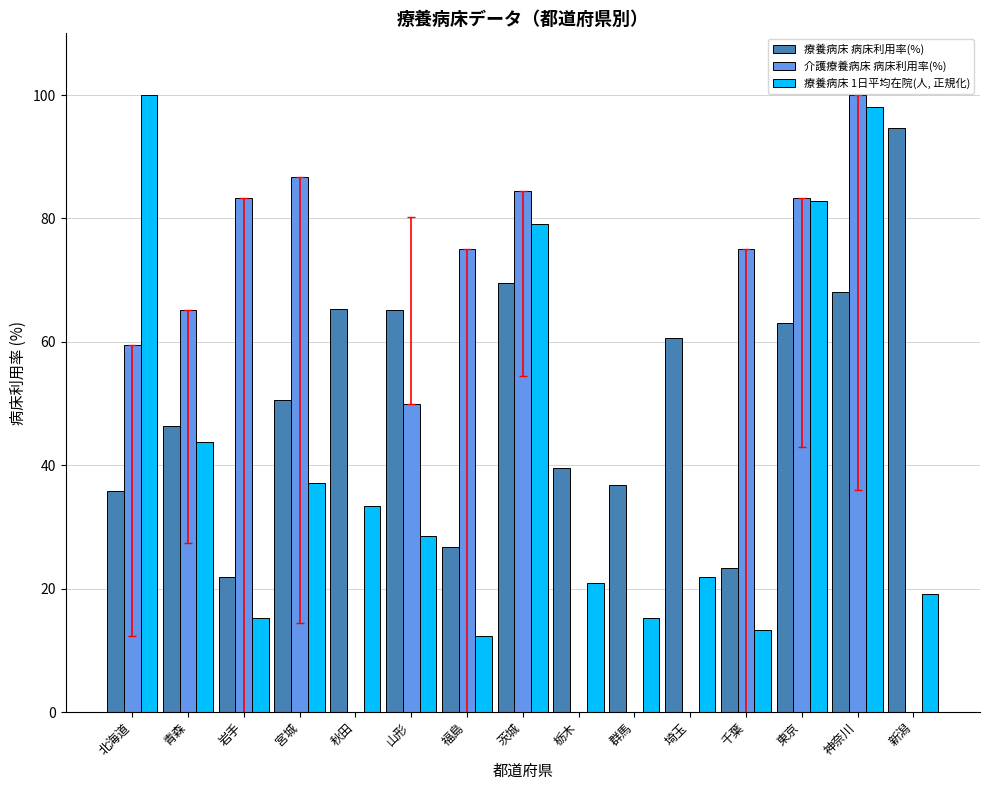

Which category has the lowest value in the 介護療養病床 病床利用率(%) series?

山形